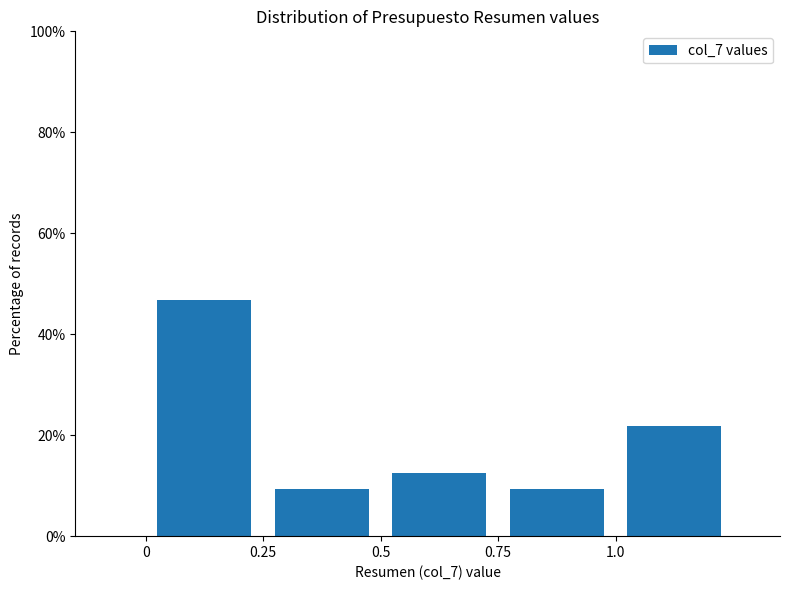

Reading left to right, list every bar in this chart as the range it spans on the x-axis followed by its height. The values are not printed on the chart, so give them approximately, as read against the axis.

0.00 to 0.25: 46
0.25 to 0.50: 10
0.50 to 0.75: 12
0.75 to 1.00: 10
1.00 to 1.25: 22